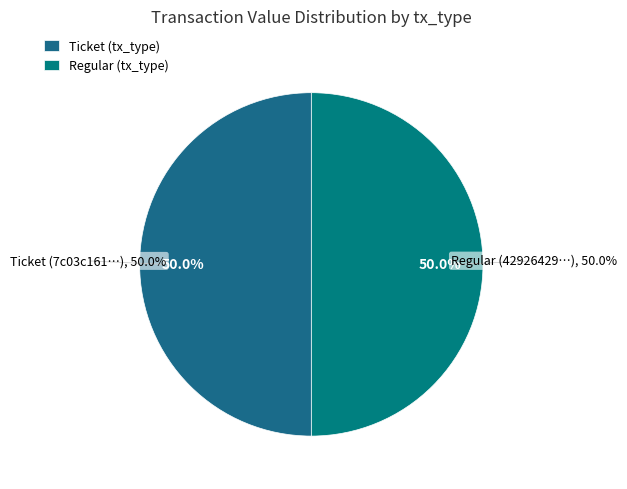

Is the sum of Regular (io_index=28) and Ticket (io_index=0) greater than half?

Yes